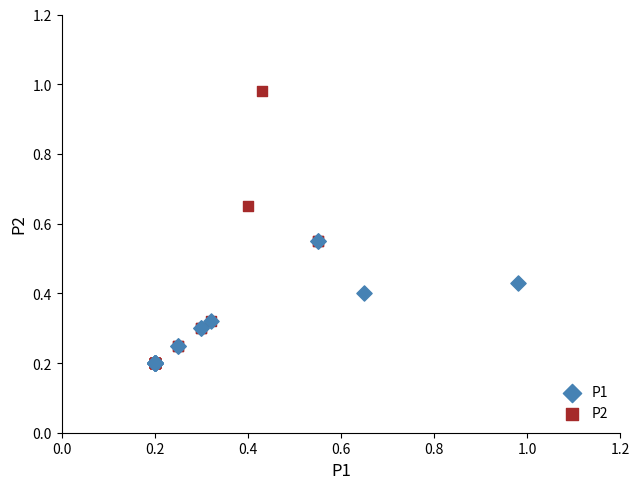

Which series has the largest Y range (max minus min)?

P2